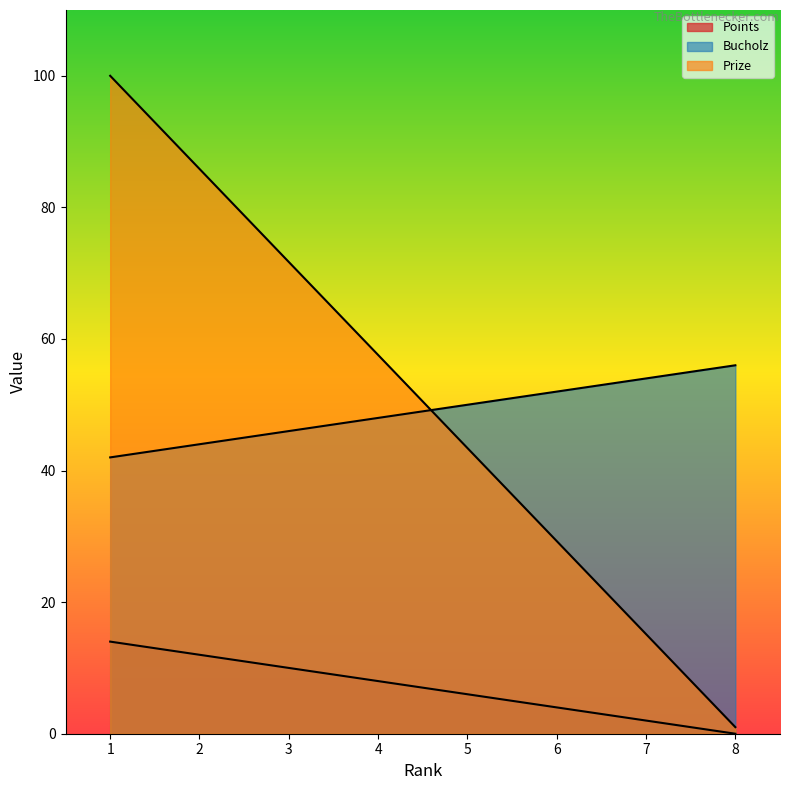

What are all the series names shown in the legend?

Points, Bucholz, Prize